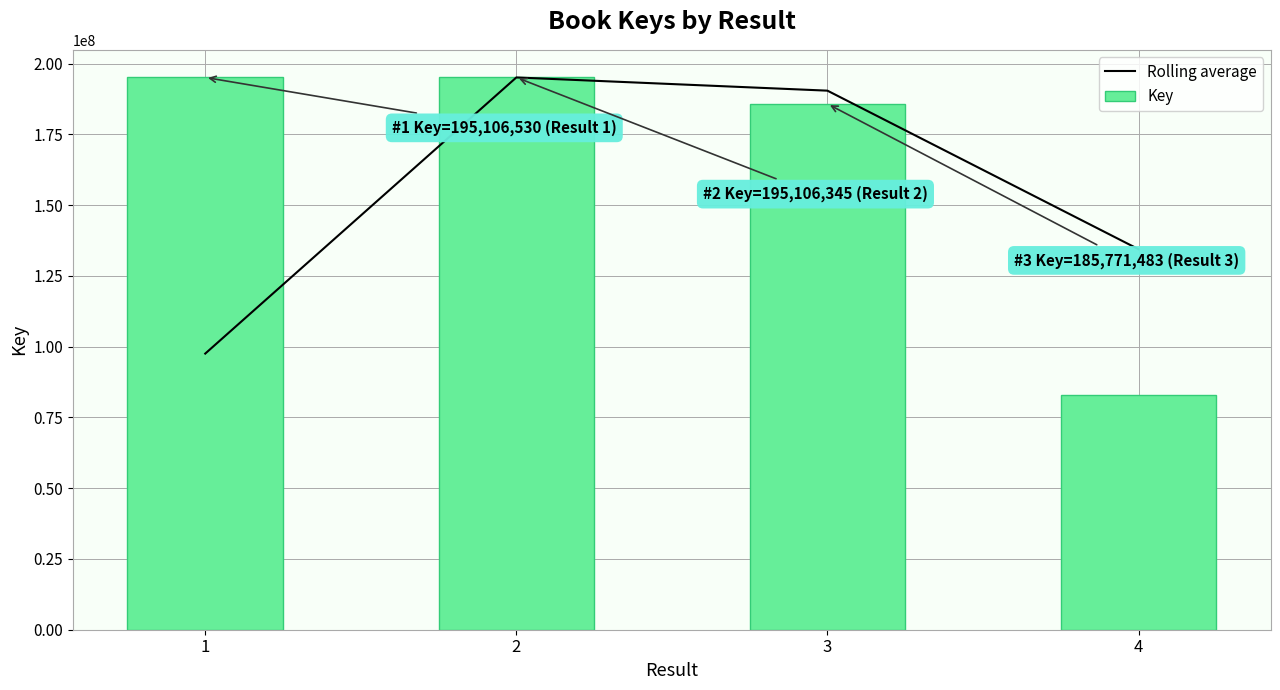

How many values in the Rolling average series are below 190438914?

2